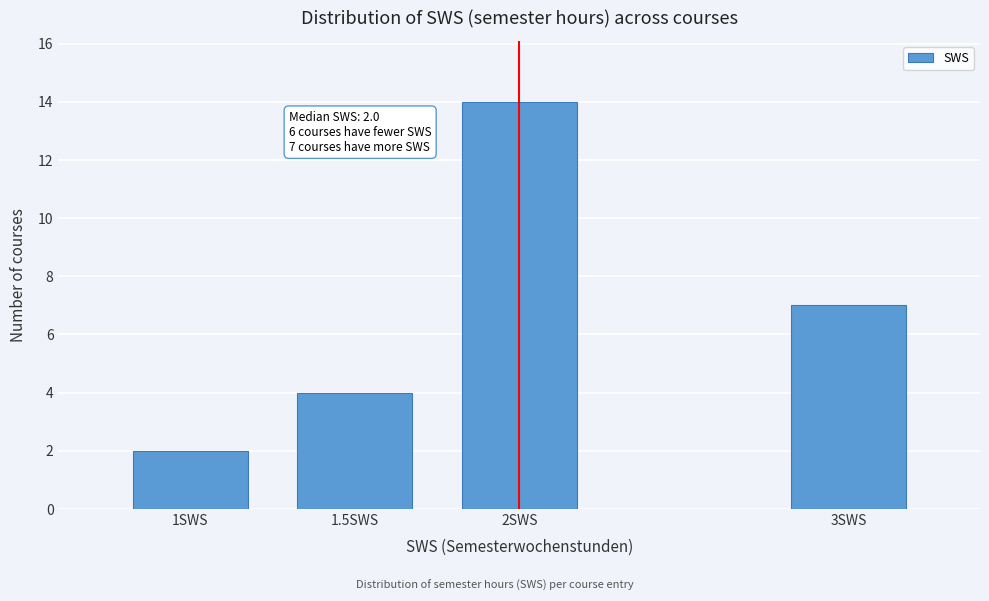

Reading right to left, what are all the values shown in this chart?

7	14	4	2